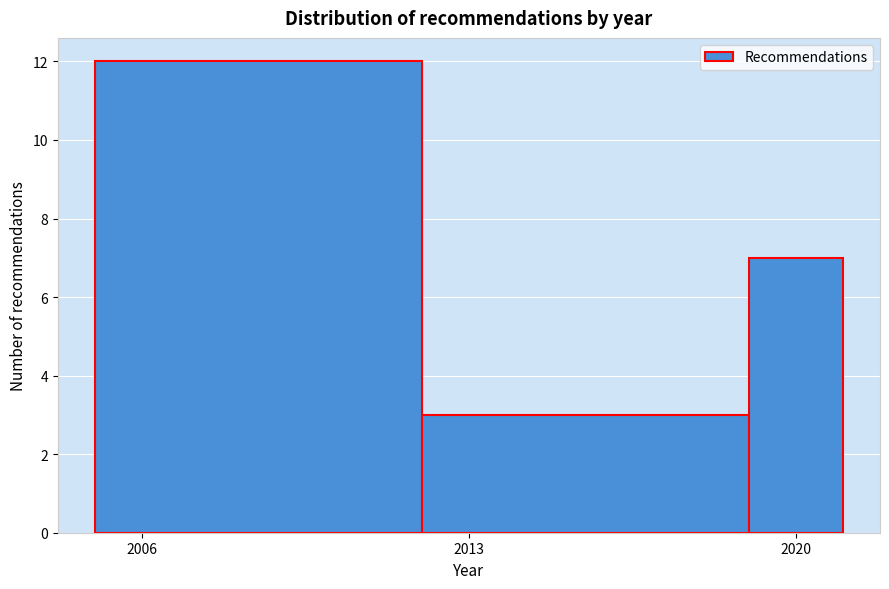

Around what value on the x-axis is the tallest bar? Give the approximate position of its centre, as read against the axis.

2009